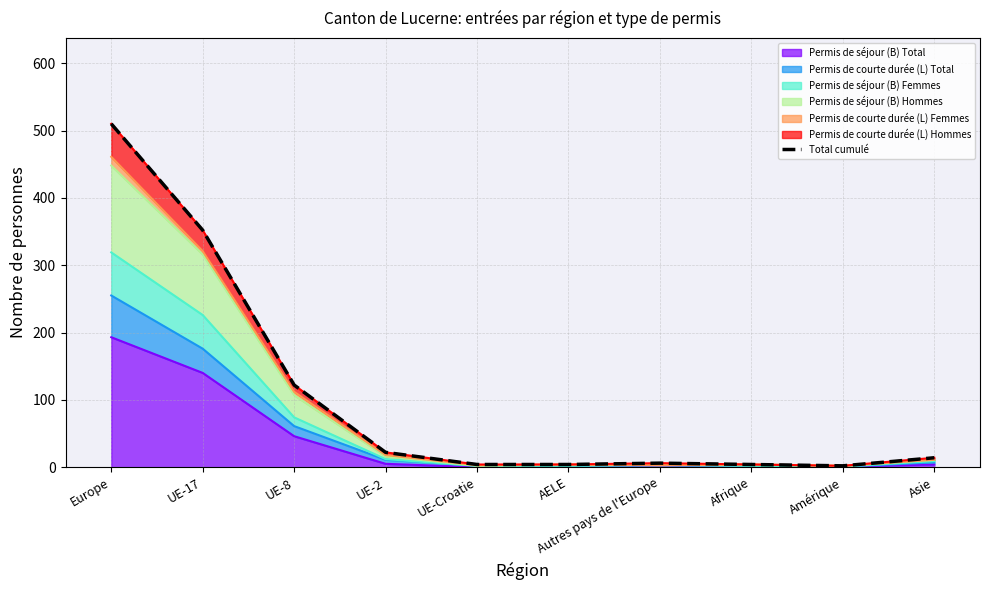

How many interior local peaks (higher than both neighbors) does the data have?

1